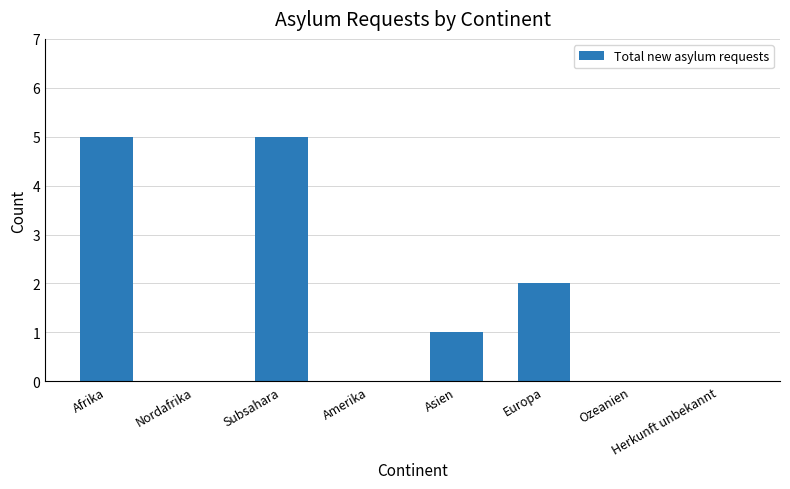

What is the average value?

2